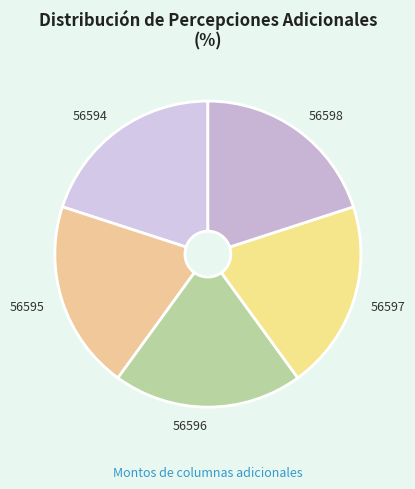

The 56594 slice represents 31% of the pie. True or false?

False